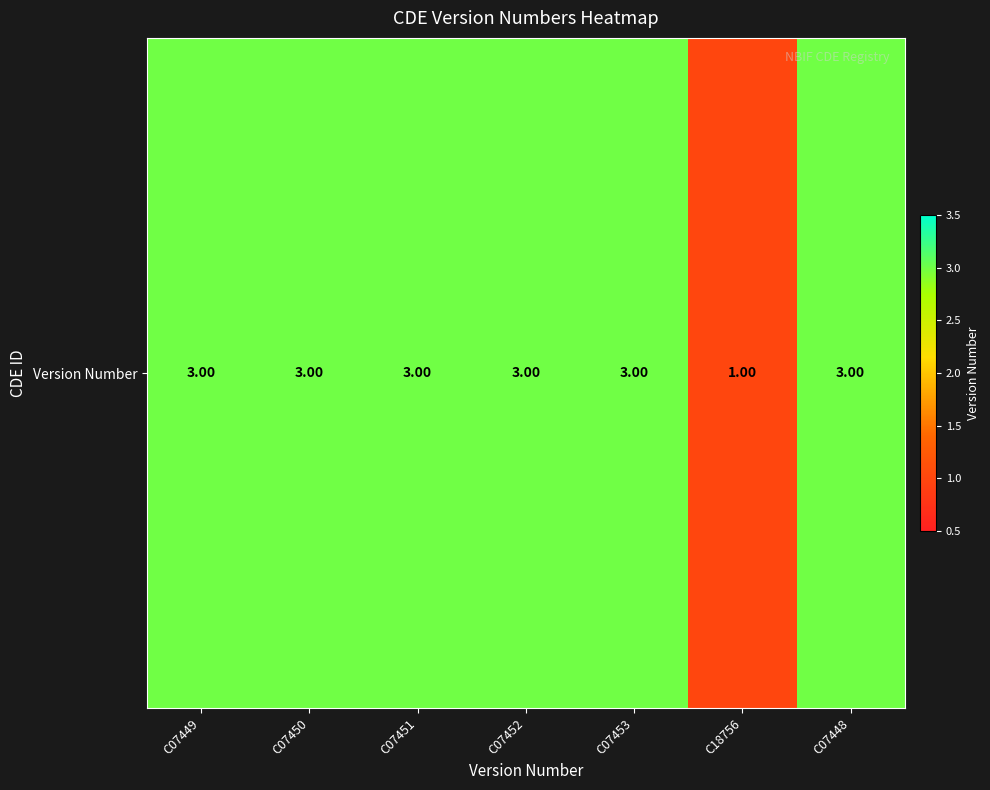

True or false: the data shows 3 at C07451.

True